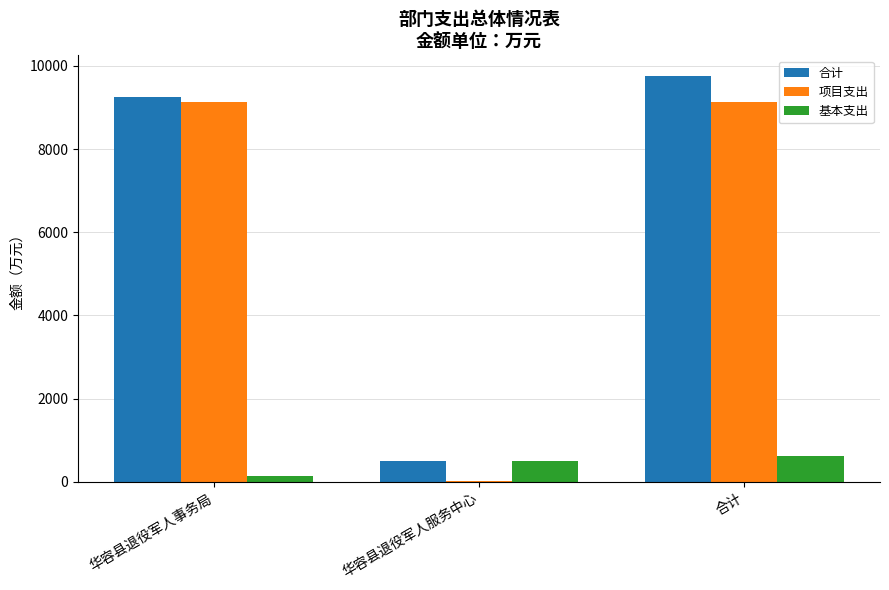

Which series changed the most between 华容县退役军人事务局 and 华容县退役军人服务中心?

项目支出